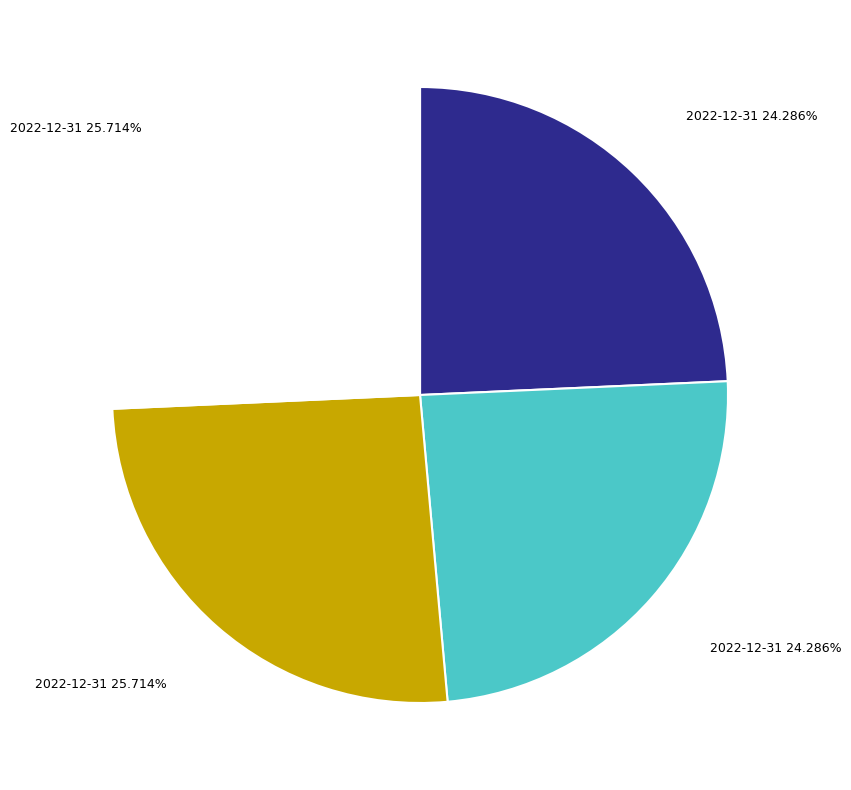

Is there any slice that represents more than half of the pie?

No